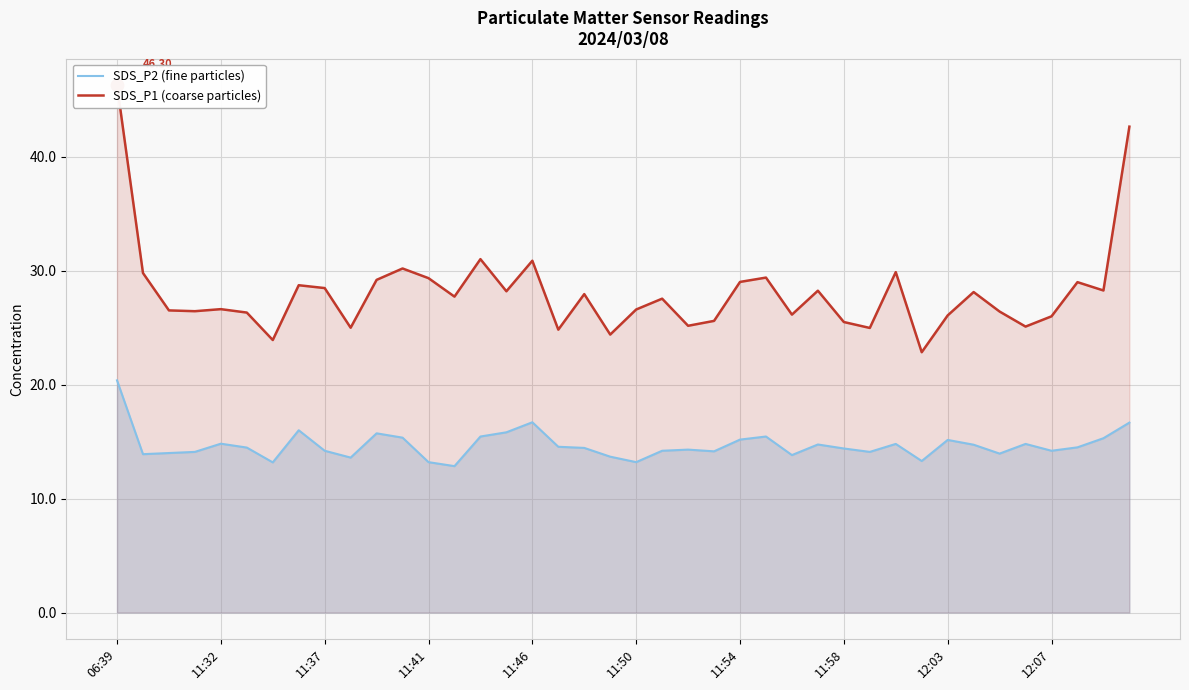

Reading left to right, extract all data points from this chart.

SDS_P2 (fine particles): 20.4	13.9	14.0	14.1	14.8	14.5	13.2	16.0	14.2	13.6	15.7	15.3	13.2	12.8	15.4	15.8	16.7	14.6	14.4	13.7	13.2	14.2	14.3	14.2	15.2	15.4	13.8	14.8	14.4	14.1	14.8	13.3	15.2	14.7	13.9	14.8	14.2	14.5	15.3	16.7
SDS_P1 (coarse particles): 46.3	29.8	26.5	26.4	26.6	26.3	23.9	28.7	28.5	25.0	29.2	30.2	29.4	27.7	31.0	28.2	30.9	24.8	27.9	24.4	26.6	27.6	25.2	25.6	29.0	29.4	26.1	28.2	25.5	25.0	29.9	22.9	26.1	28.1	26.4	25.1	26.0	29.0	28.3	42.6